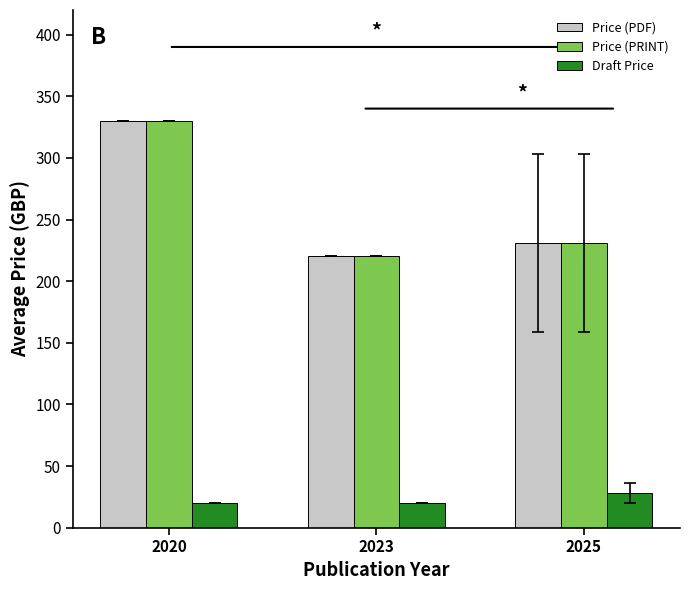

How many series are shown in this chart?

3